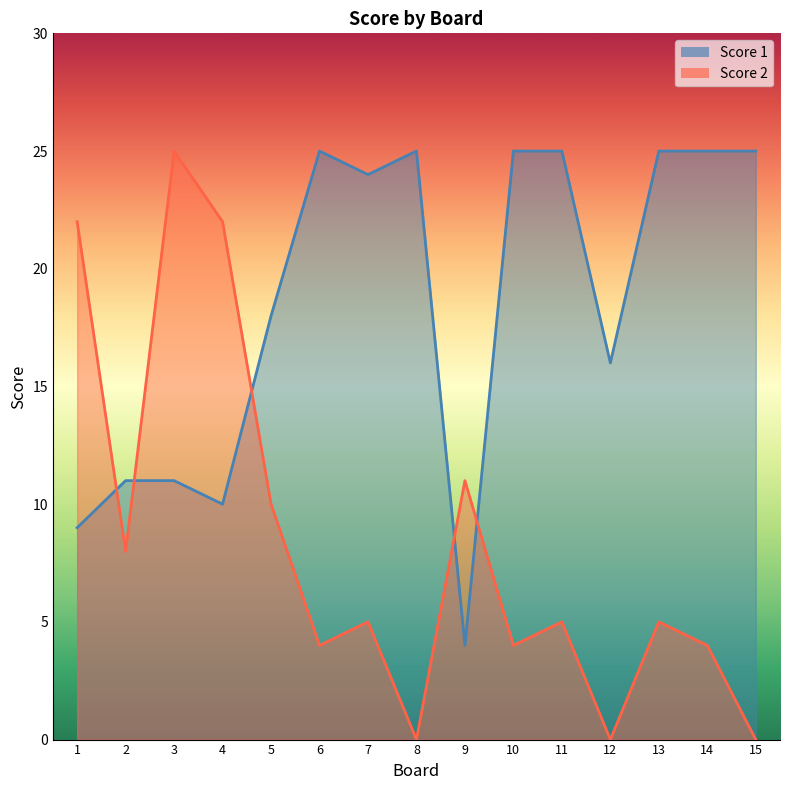

Which category has the highest value in the Score 2 series?

3